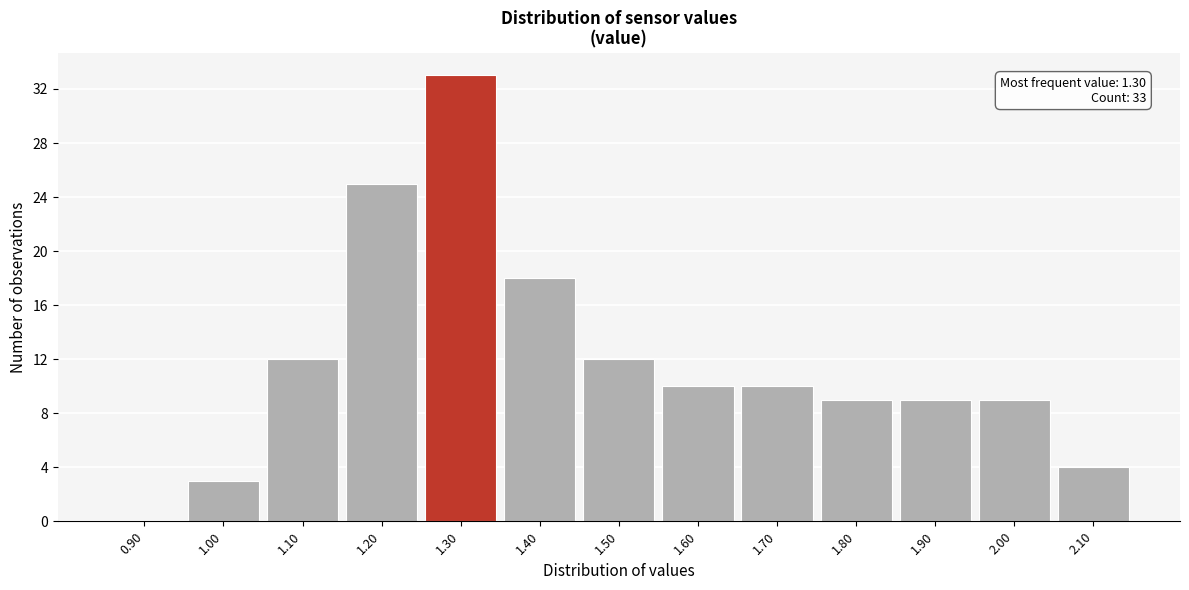

Over which range of the x-axis is the bar tallest?

1.25 to 1.35